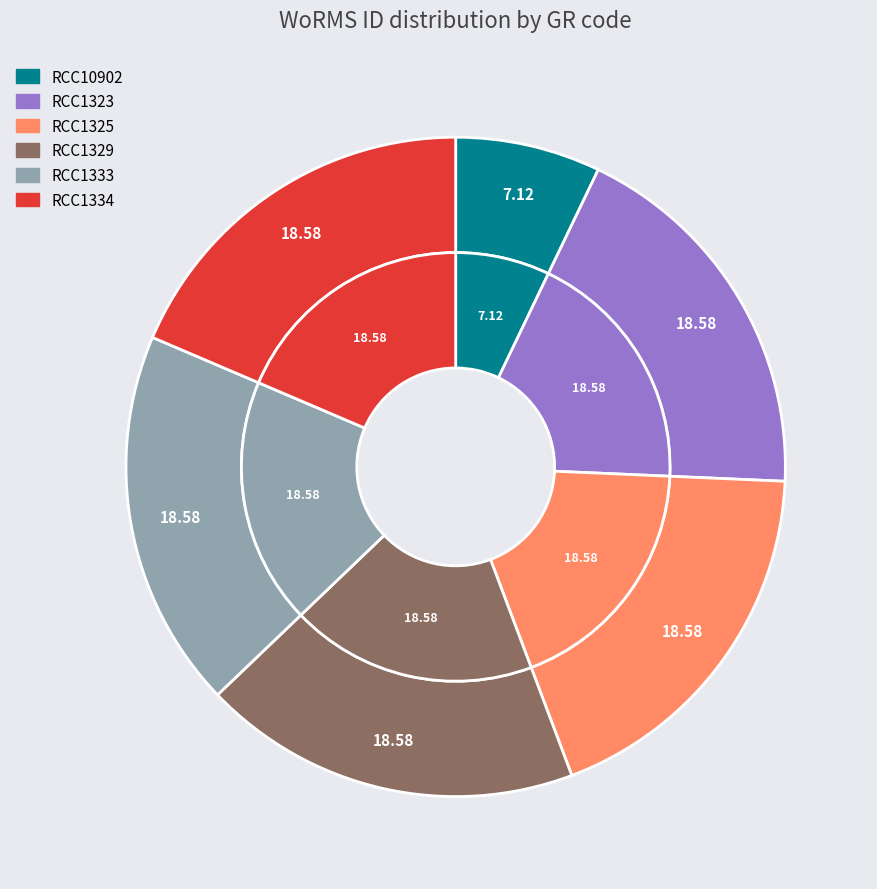

To the nearest percent, what is the average slice percentage?

17%